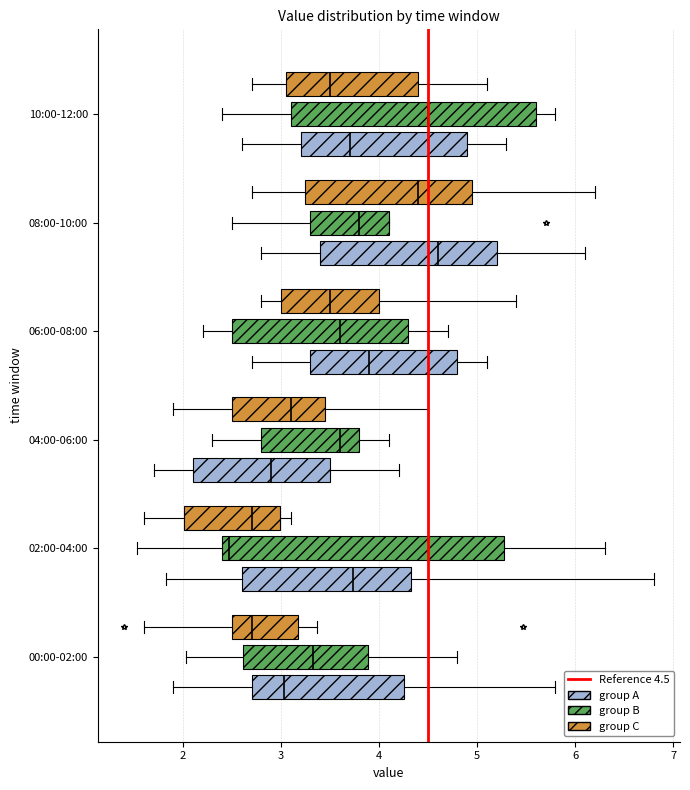

Reading bottom to top, read every box against the x-axis: the position of its median line, the range the box covers, and the ends of its whiskers. The values are not printed on the chart, so give them approximately, as read against the axis.

00:00-02:00 (group A): median 3.0, box 2.7 to 4.3, whiskers 1.9 to 5.8
00:00-02:00 (group B): median 3.3, box 2.6 to 3.9, whiskers 2.0 to 4.8
00:00-02:00 (group C): median 2.7, box 2.5 to 3.2, whiskers 1.6 to 3.4
02:00-04:00 (group A): median 3.7, box 2.6 to 4.3, whiskers 1.8 to 6.8
02:00-04:00 (group B): median 2.5, box 2.4 to 5.3, whiskers 1.5 to 6.3
02:00-04:00 (group C): median 2.7, box 2.0 to 3.0, whiskers 1.6 to 3.1
04:00-06:00 (group A): median 2.9, box 2.1 to 3.5, whiskers 1.7 to 4.2
04:00-06:00 (group B): median 3.6, box 2.8 to 3.8, whiskers 2.3 to 4.1
04:00-06:00 (group C): median 3.1, box 2.5 to 3.5, whiskers 1.9 to 4.5
06:00-08:00 (group A): median 3.9, box 3.3 to 4.8, whiskers 2.7 to 5.1
06:00-08:00 (group B): median 3.6, box 2.5 to 4.3, whiskers 2.2 to 4.7
06:00-08:00 (group C): median 3.5, box 3.0 to 4.0, whiskers 2.8 to 5.4
08:00-10:00 (group A): median 4.6, box 3.4 to 5.2, whiskers 2.8 to 6.1
08:00-10:00 (group B): median 3.8, box 3.3 to 4.1, whiskers 2.5 to 4.1
08:00-10:00 (group C): median 4.4, box 3.3 to 5.0, whiskers 2.7 to 6.2
10:00-12:00 (group A): median 3.7, box 3.2 to 4.9, whiskers 2.6 to 5.3
10:00-12:00 (group B): median 4.5, box 3.1 to 5.6, whiskers 2.4 to 5.8
10:00-12:00 (group C): median 3.5, box 3.1 to 4.4, whiskers 2.7 to 5.1